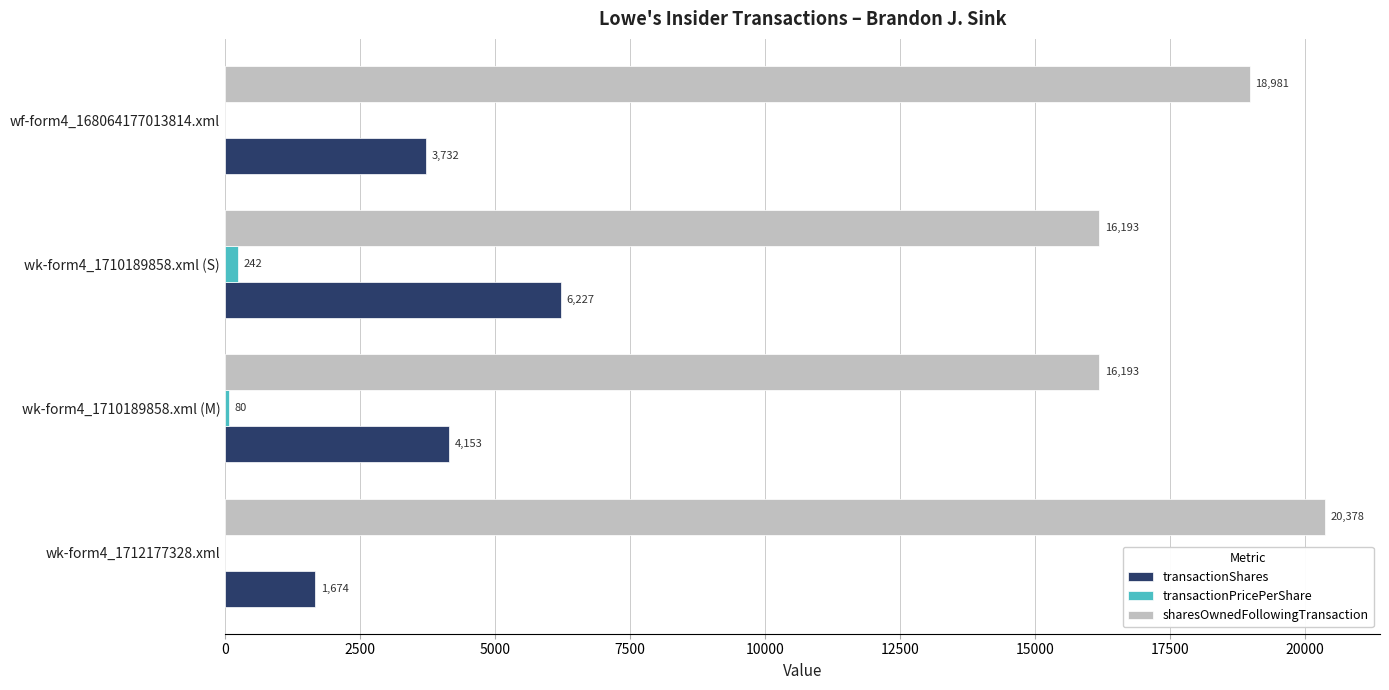

What is the maximum value for sharesOwnedFollowingTransaction?

20378.0